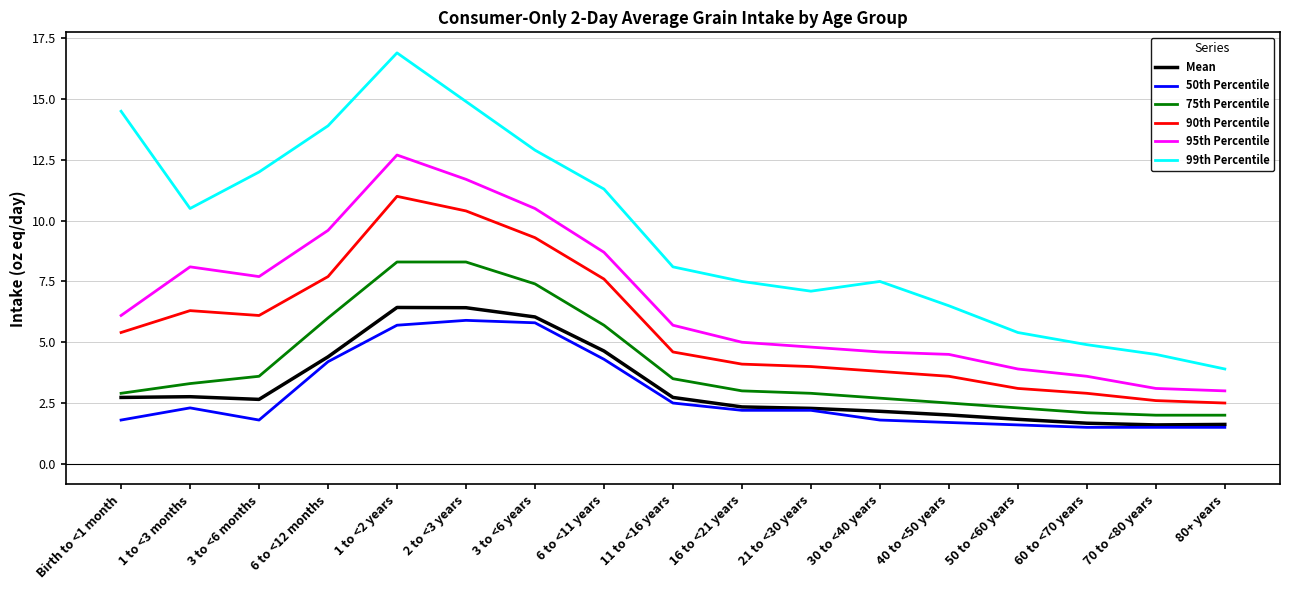

At how many categories does at least one series exceed 5?

14